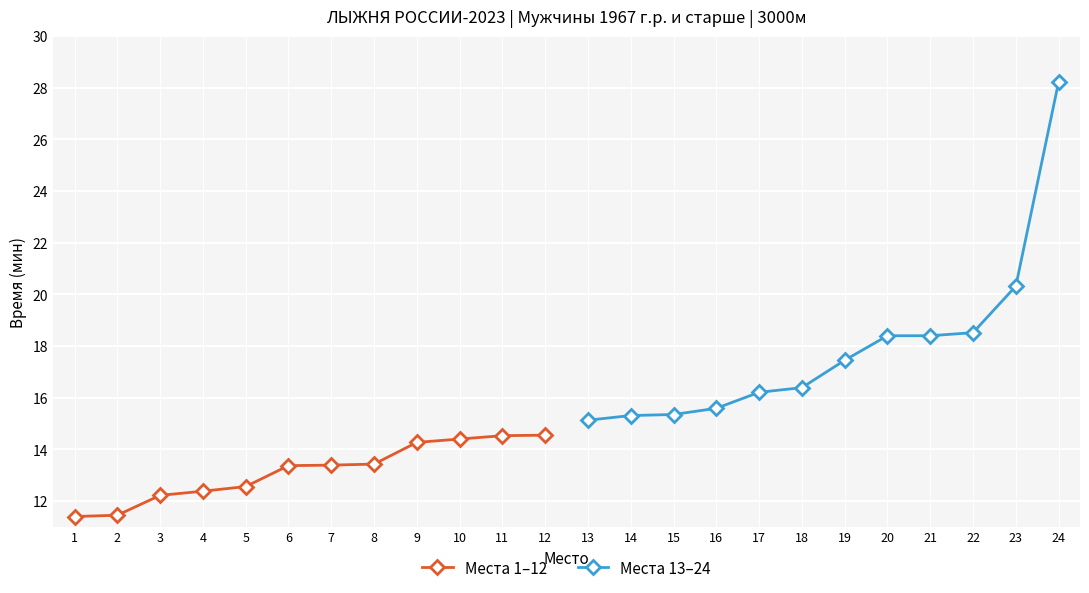

What is the difference between the maximum and minimum values in the Места 13–24 series?

13.1